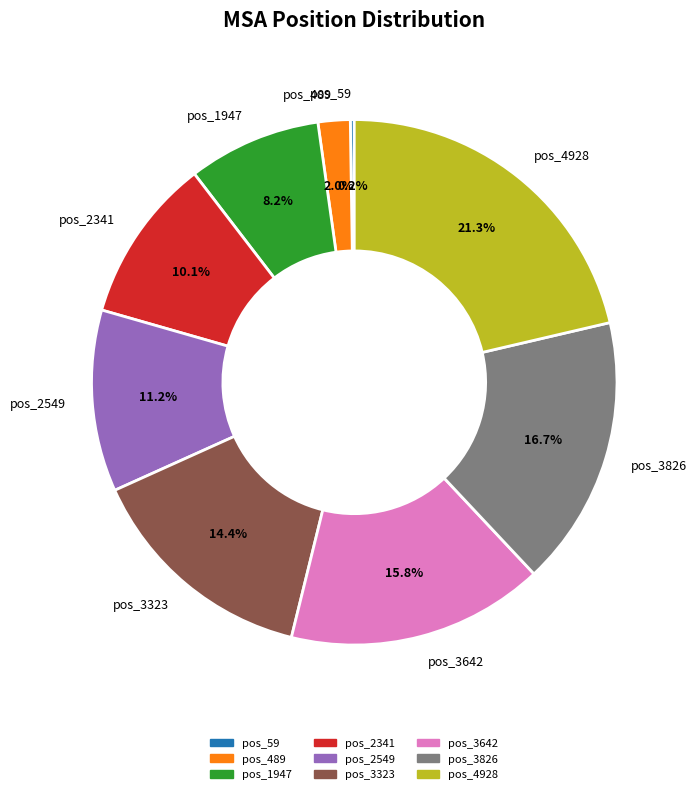

Is the sum of pos_2549 and pos_2341 greater than half?

No